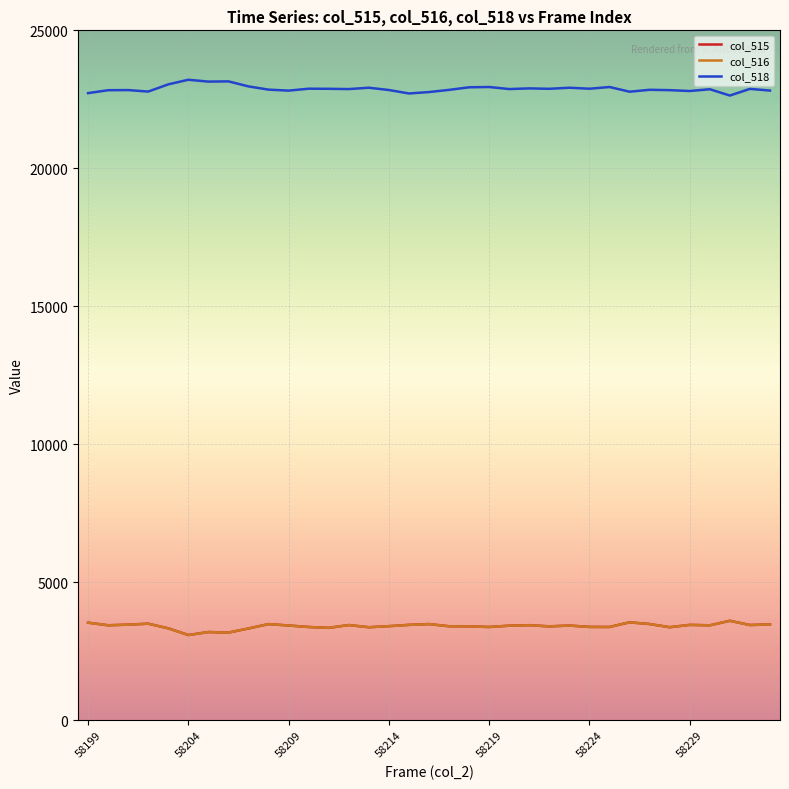

Which series has the largest total across all categories?

col_518